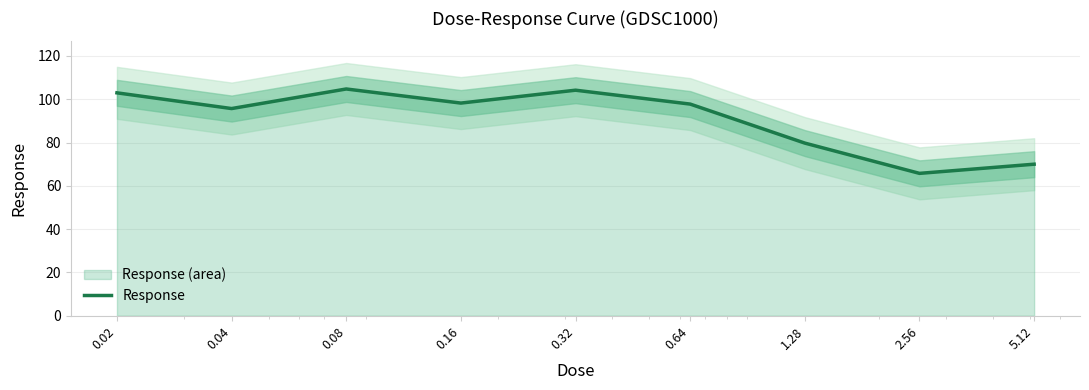

Approximately how many times larger is the value at 0.02 compared to 2.56?

1.6